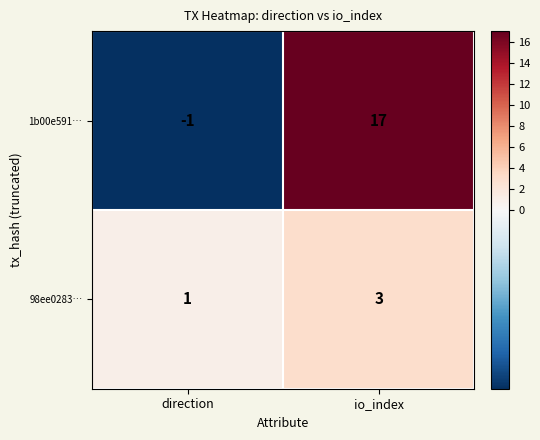

Is it true that 1b00e591… equals 9 at io_index?

False